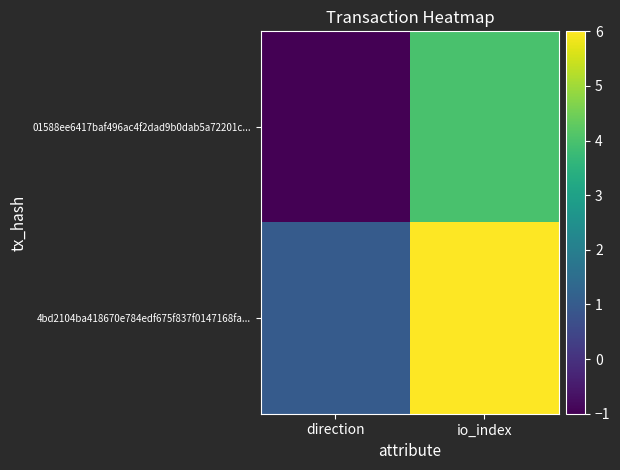

Count the number of data series in this chart.

2